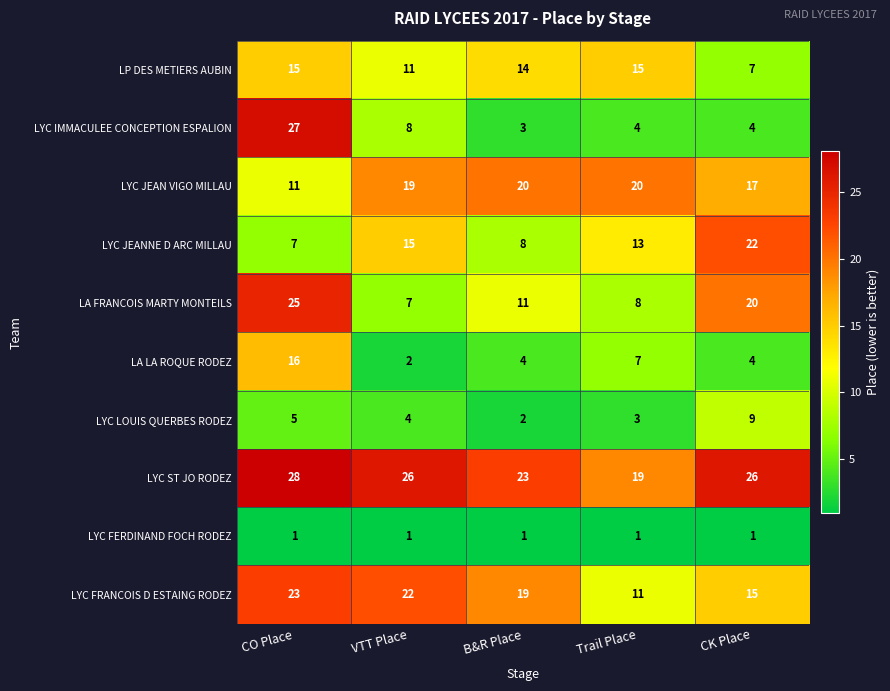

What is the minimum value for LYC ST JO RODEZ?

19